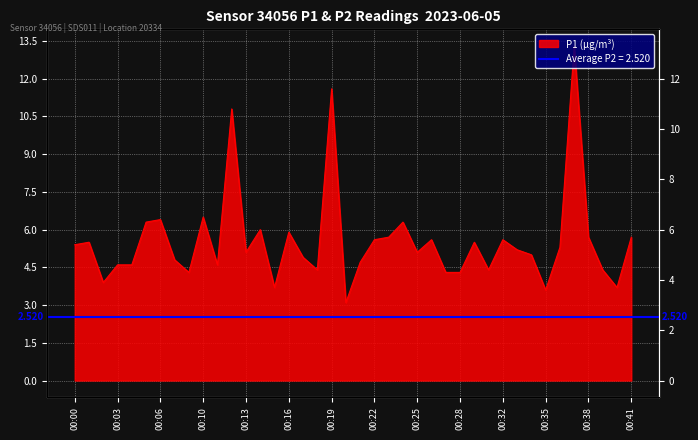

What is the ratio of the value at 00:18 to the value at 00:11?

1.0